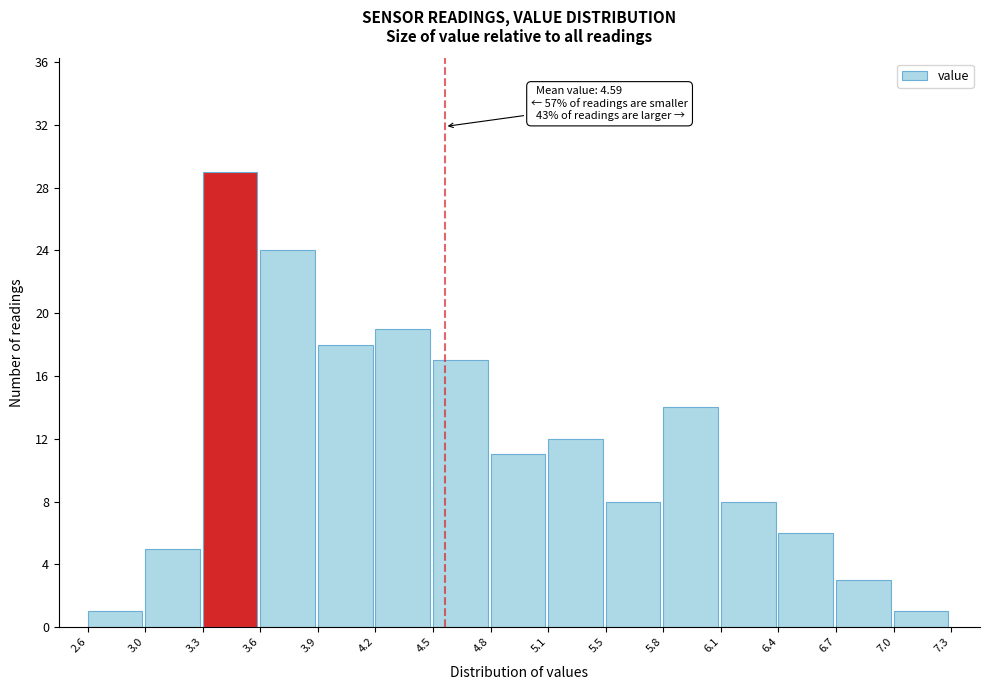

Reading left to right, list all the values displayed in this chart.

2.6=1	3.0=5	3.3=29	3.6=24	3.9=18	4.2=19	4.5=17	4.8=11	5.1=12	5.5=8	5.8=14	6.1=8	6.4=6	6.7=3	7.0=1